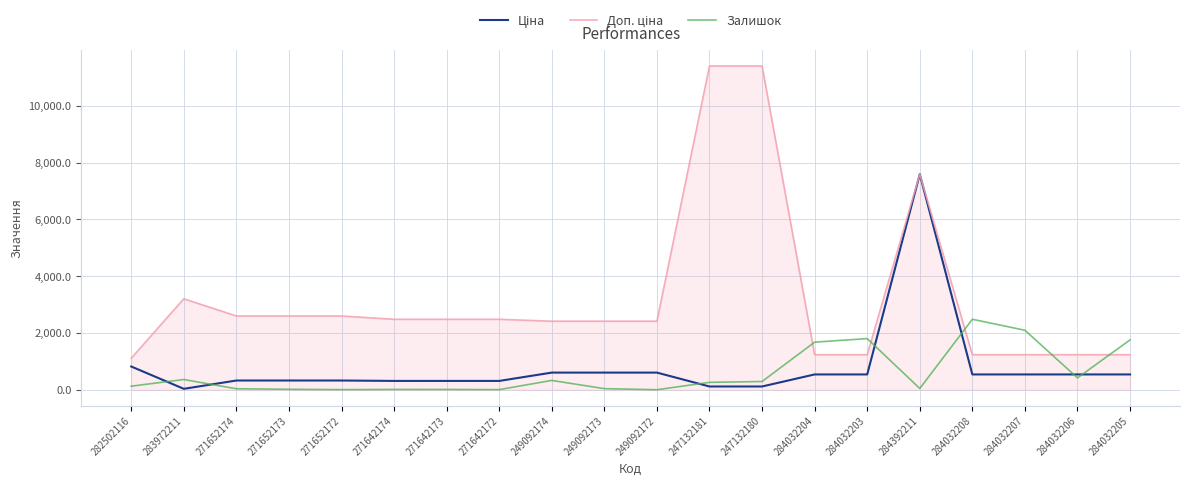

What is the greatest value displayed?

11410.0